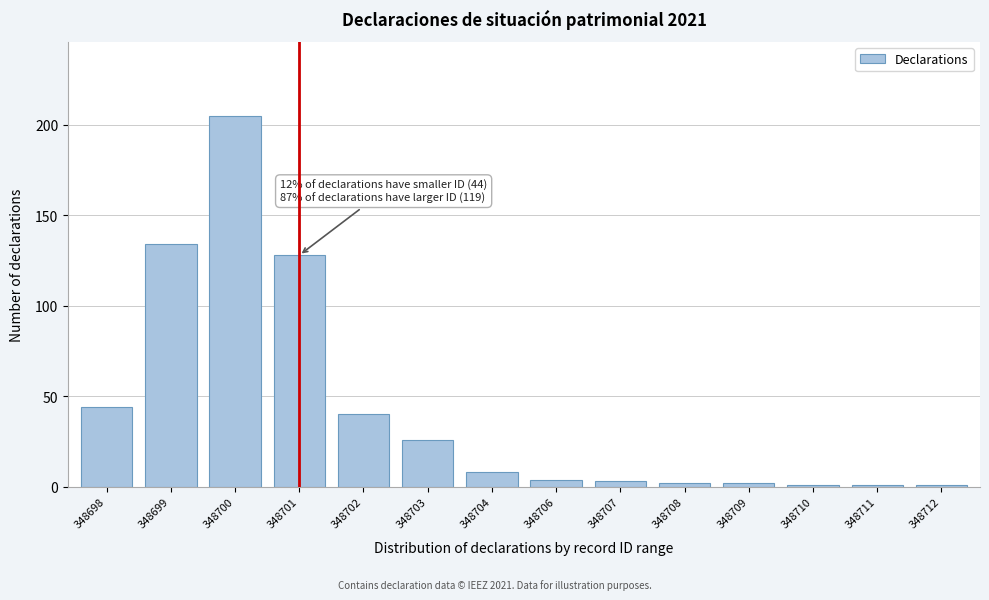

Reading left to right, extract all data points from this chart.

348698=44	348699=134	348700=205	348701=128	348702=40	348703=26	348704=8	348706=4	348707=3	348708=2	348709=2	348710=1	348711=1	348712=1